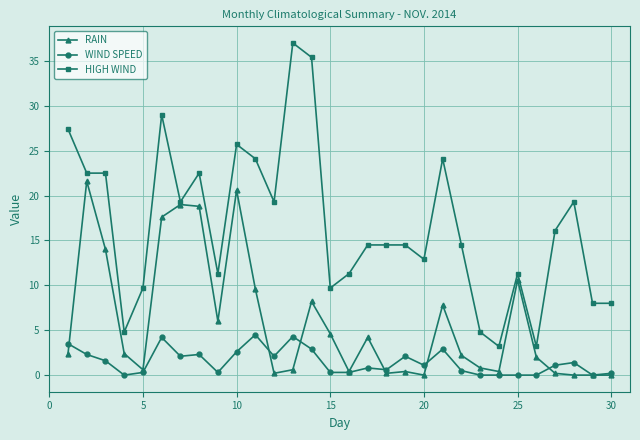

List the series in order of their overall mean, lowest first.

WIND SPEED, RAIN, HIGH WIND